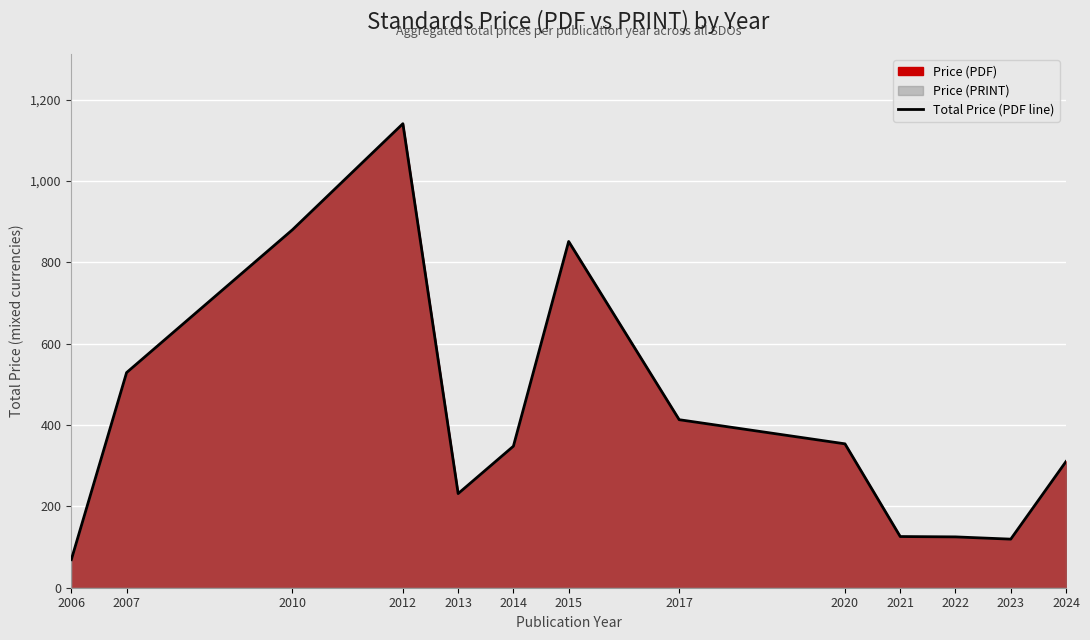

How many lines are shown in the chart?

1